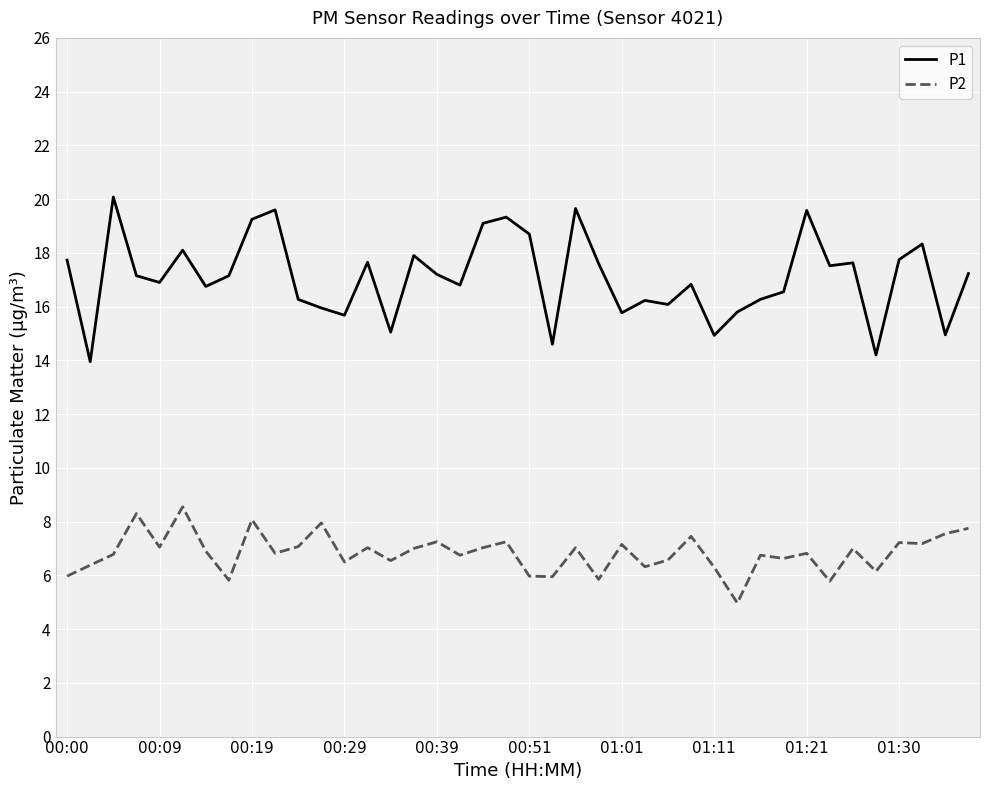

What is the difference between the maximum and minimum values in the P2 series?

3.6